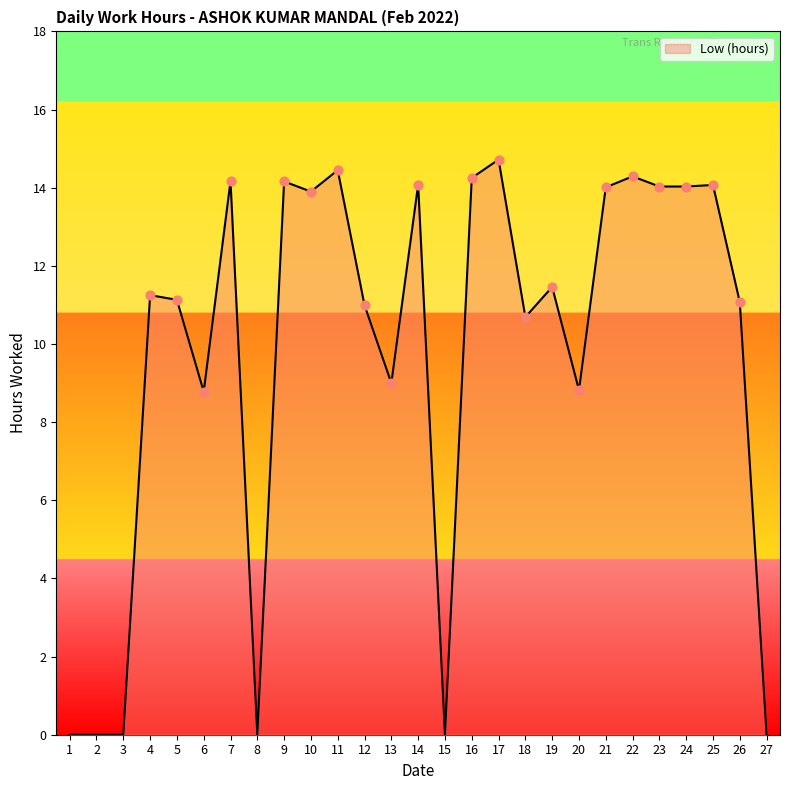

What is the ratio of the value at 13 to the value at 21?

0.6